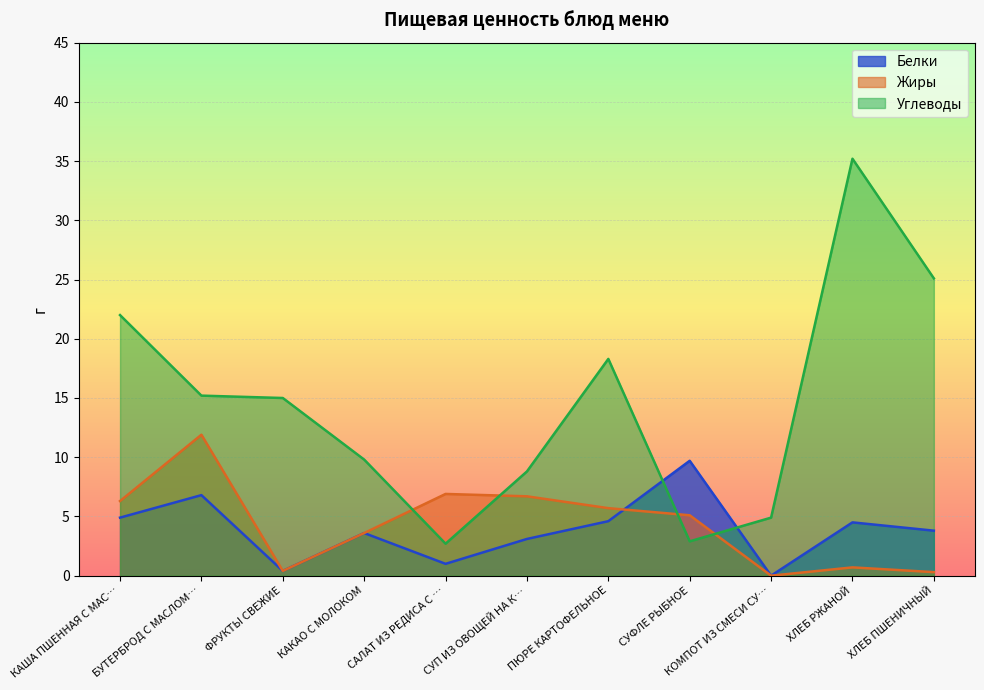

Which series has the largest total across all categories?

Углеводы